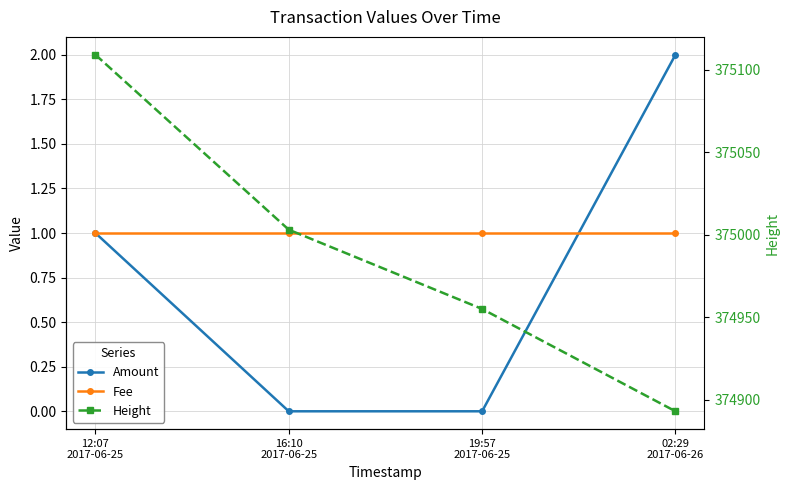

Is it true that Fee equals 0 at 12:07
2017-06-25?

False